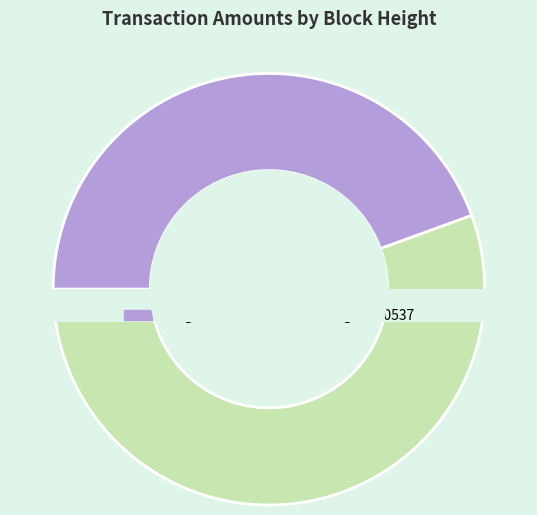

To the nearest percent, what is the difference between the 370539 and 370537 slice percentages?

11%